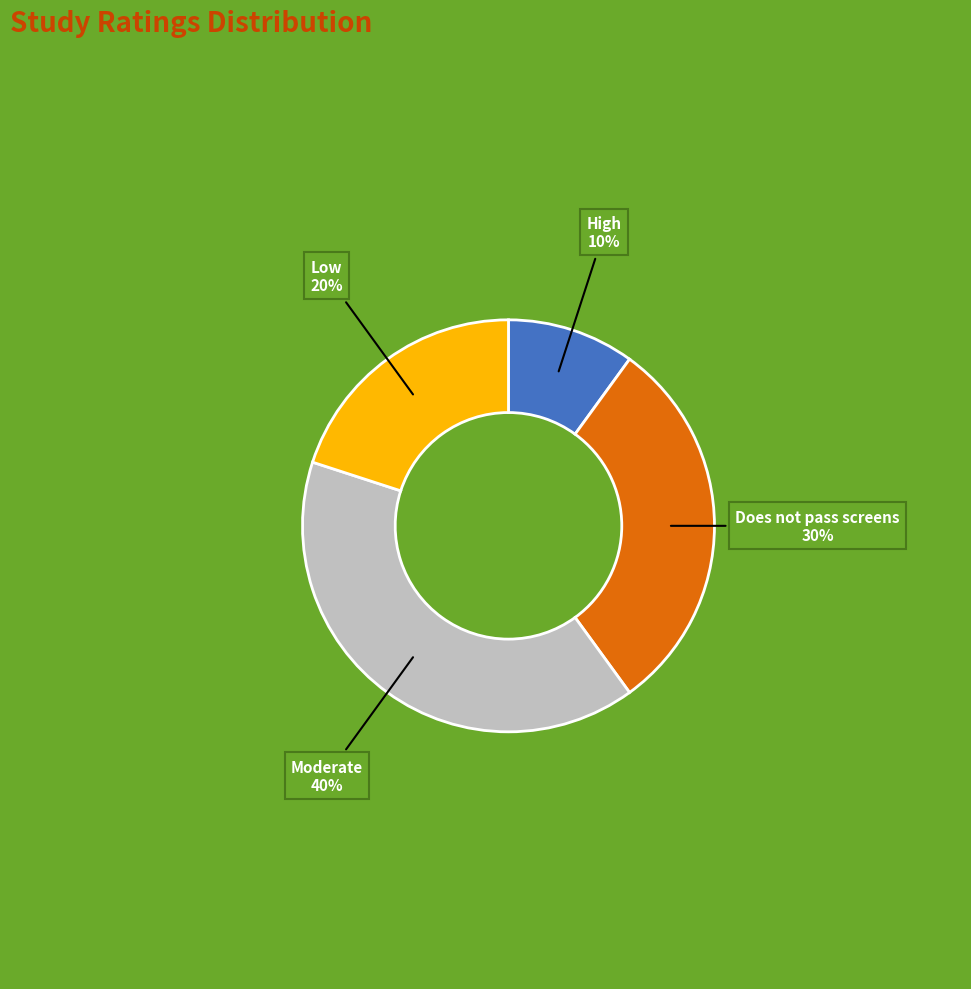

Which has a higher value, Low or Does not pass screens?

Does not pass screens